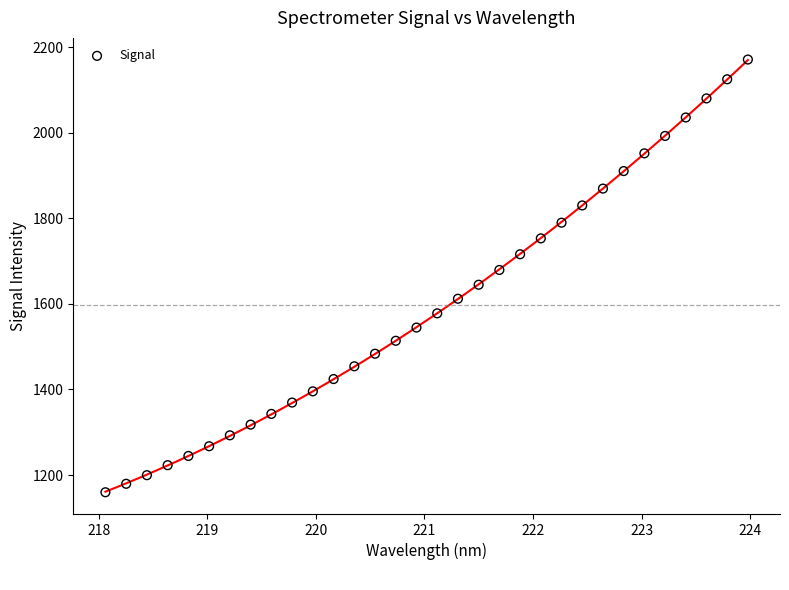

What is the range of X values (max minus min)?

5.9